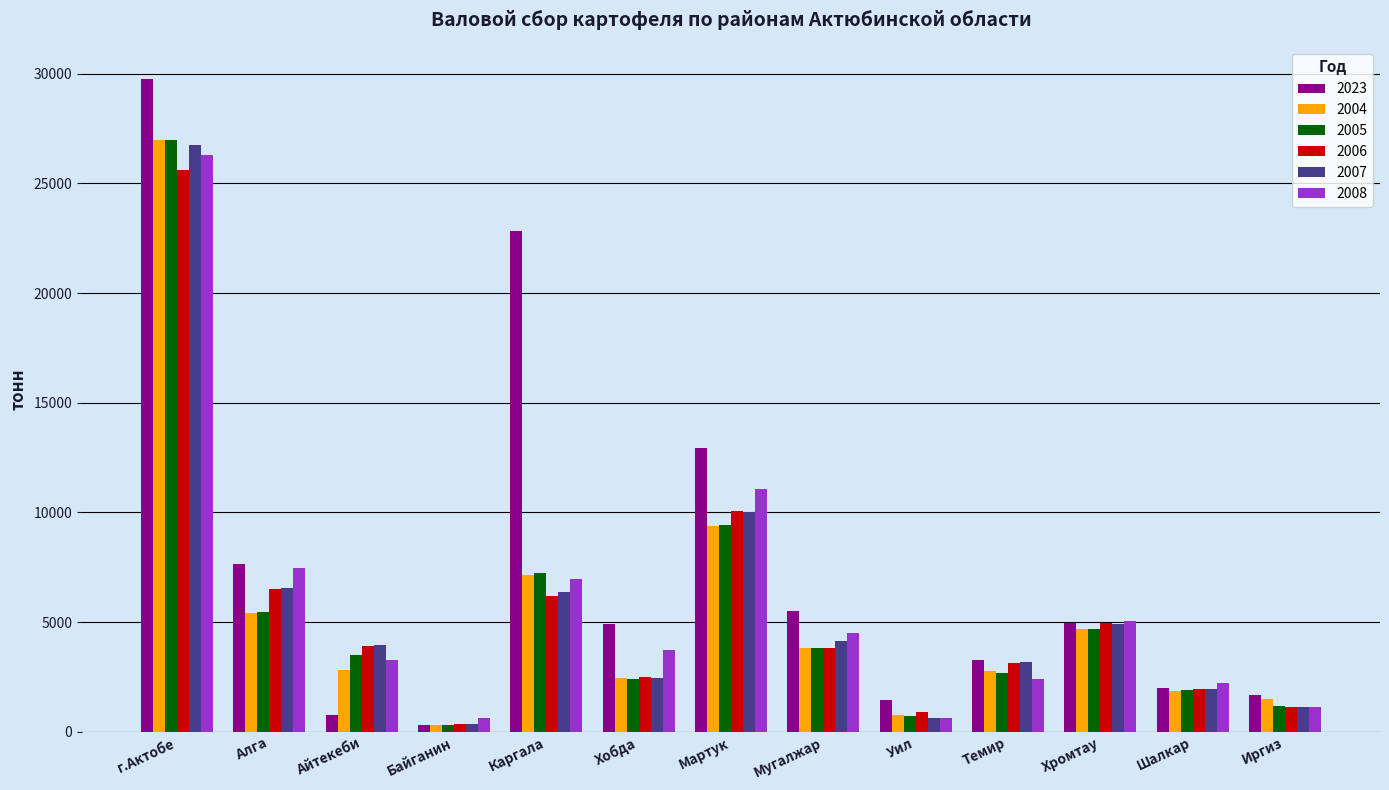

What is the label of the 5th bar from the left?

Каргала